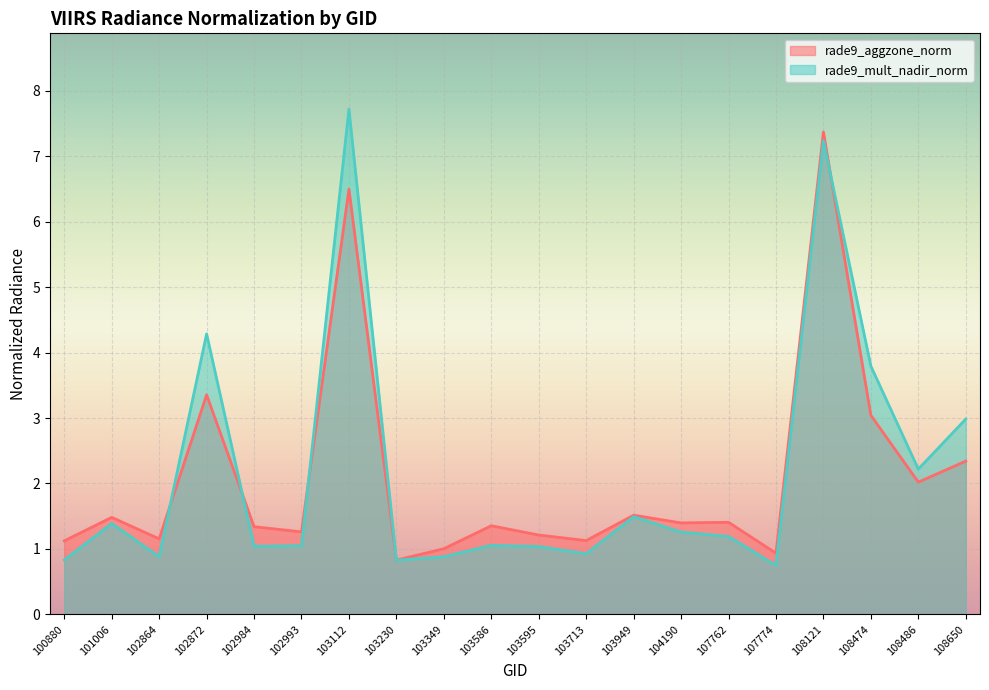

Is it true that rade9_aggzone_norm equals 1.5 at 101006?

True